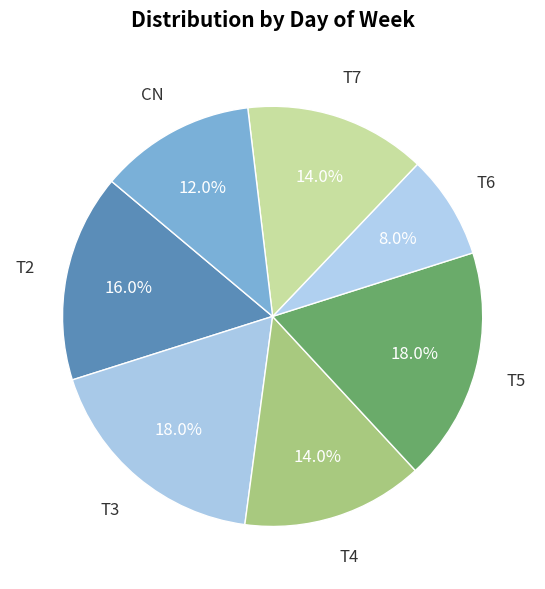

How many slices are in this pie chart?

7